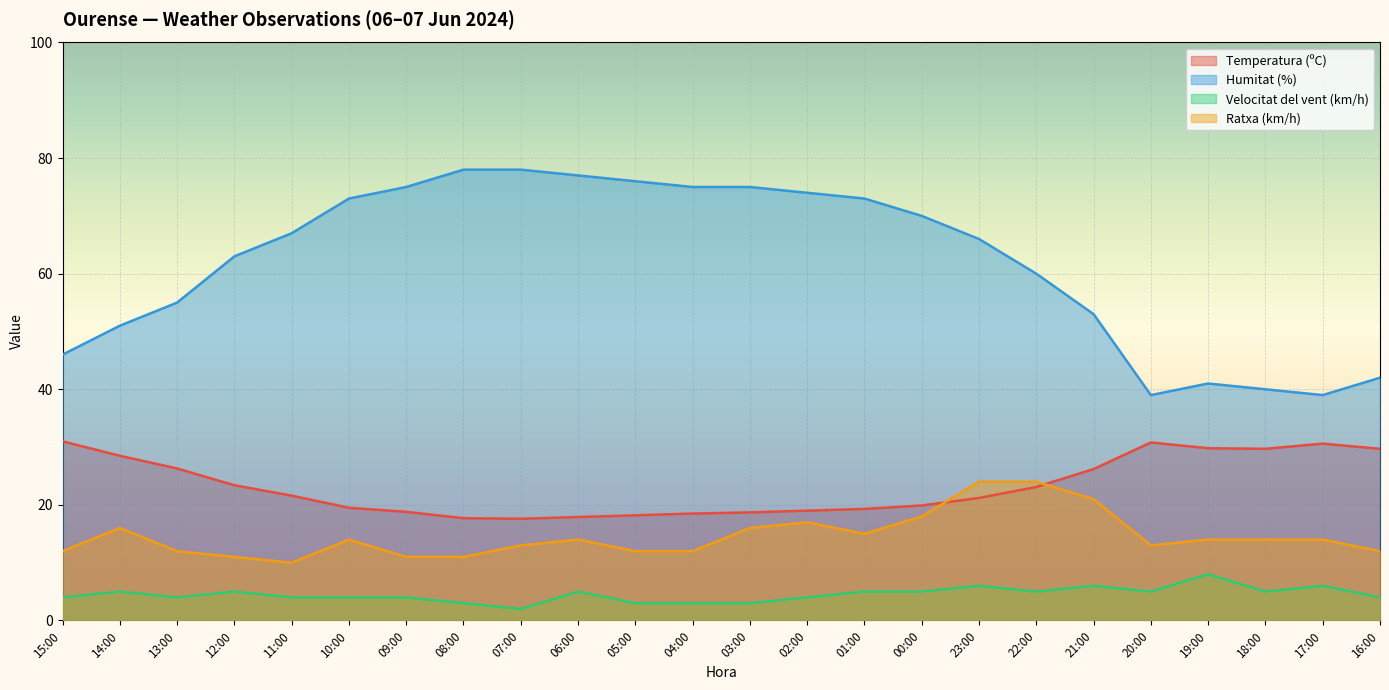

Reading right to left, what are all the values shown in this chart?

Temperatura (ºC): 16:00=29.7	17:00=30.6	18:00=29.7	19:00=29.8	20:00=30.8	21:00=26.2	22:00=23.1	23:00=21.2	00:00=19.9	01:00=19.3	02:00=19.0	03:00=18.7	04:00=18.5	05:00=18.2	06:00=17.9	07:00=17.6	08:00=17.7	09:00=18.8	10:00=19.5	11:00=21.6	12:00=23.4	13:00=26.3	14:00=28.5	15:00=31.0
Humitat (%): 16:00=42.0	17:00=39.0	18:00=40.0	19:00=41.0	20:00=39.0	21:00=53.0	22:00=60.0	23:00=66.0	00:00=70.0	01:00=73.0	02:00=74.0	03:00=75.0	04:00=75.0	05:00=76.0	06:00=77.0	07:00=78.0	08:00=78.0	09:00=75.0	10:00=73.0	11:00=67.0	12:00=63.0	13:00=55.0	14:00=51.0	15:00=46.0
Velocitat del vent (km/h): 16:00=4.0	17:00=6.0	18:00=5.0	19:00=8.0	20:00=5.0	21:00=6.0	22:00=5.0	23:00=6.0	00:00=5.0	01:00=5.0	02:00=4.0	03:00=3.0	04:00=3.0	05:00=3.0	06:00=5.0	07:00=2.0	08:00=3.0	09:00=4.0	10:00=4.0	11:00=4.0	12:00=5.0	13:00=4.0	14:00=5.0	15:00=4.0
Ratxa (km/h): 16:00=12.0	17:00=14.0	18:00=14.0	19:00=14.0	20:00=13.0	21:00=21.0	22:00=24.0	23:00=24.0	00:00=18.0	01:00=15.0	02:00=17.0	03:00=16.0	04:00=12.0	05:00=12.0	06:00=14.0	07:00=13.0	08:00=11.0	09:00=11.0	10:00=14.0	11:00=10.0	12:00=11.0	13:00=12.0	14:00=16.0	15:00=12.0